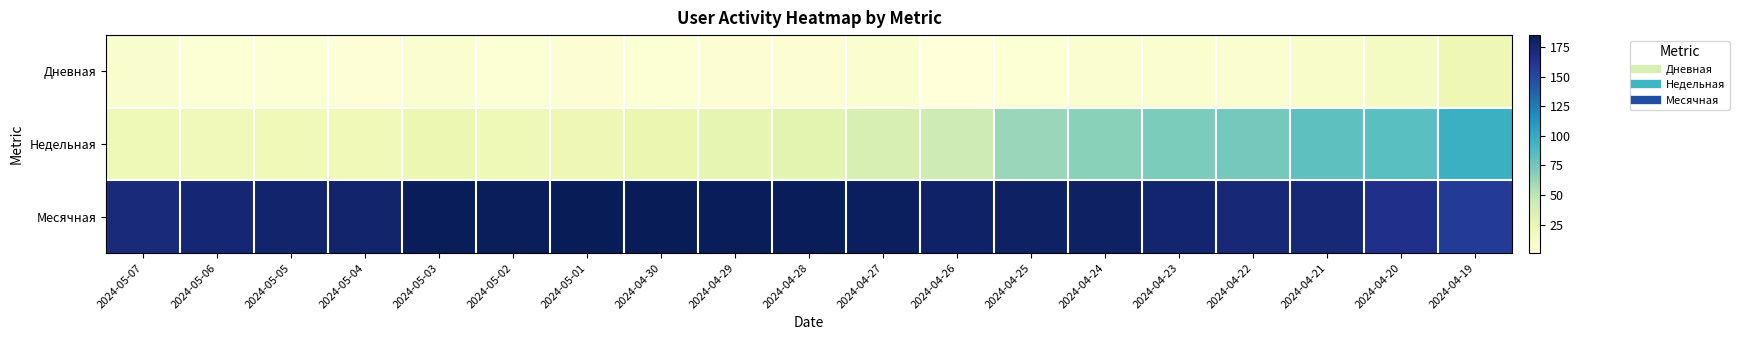

What is the greatest value displayed?

185